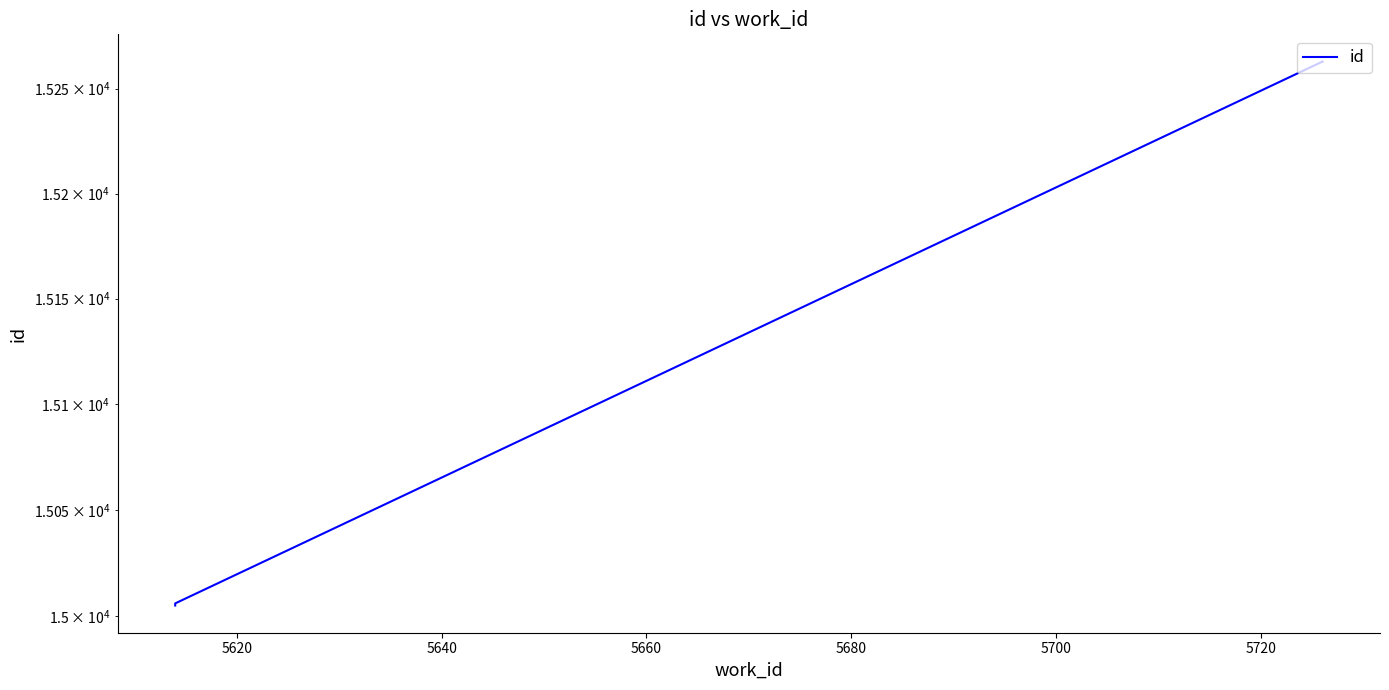

Reading left to right, extract all data points from this chart.

15005	15006	15263